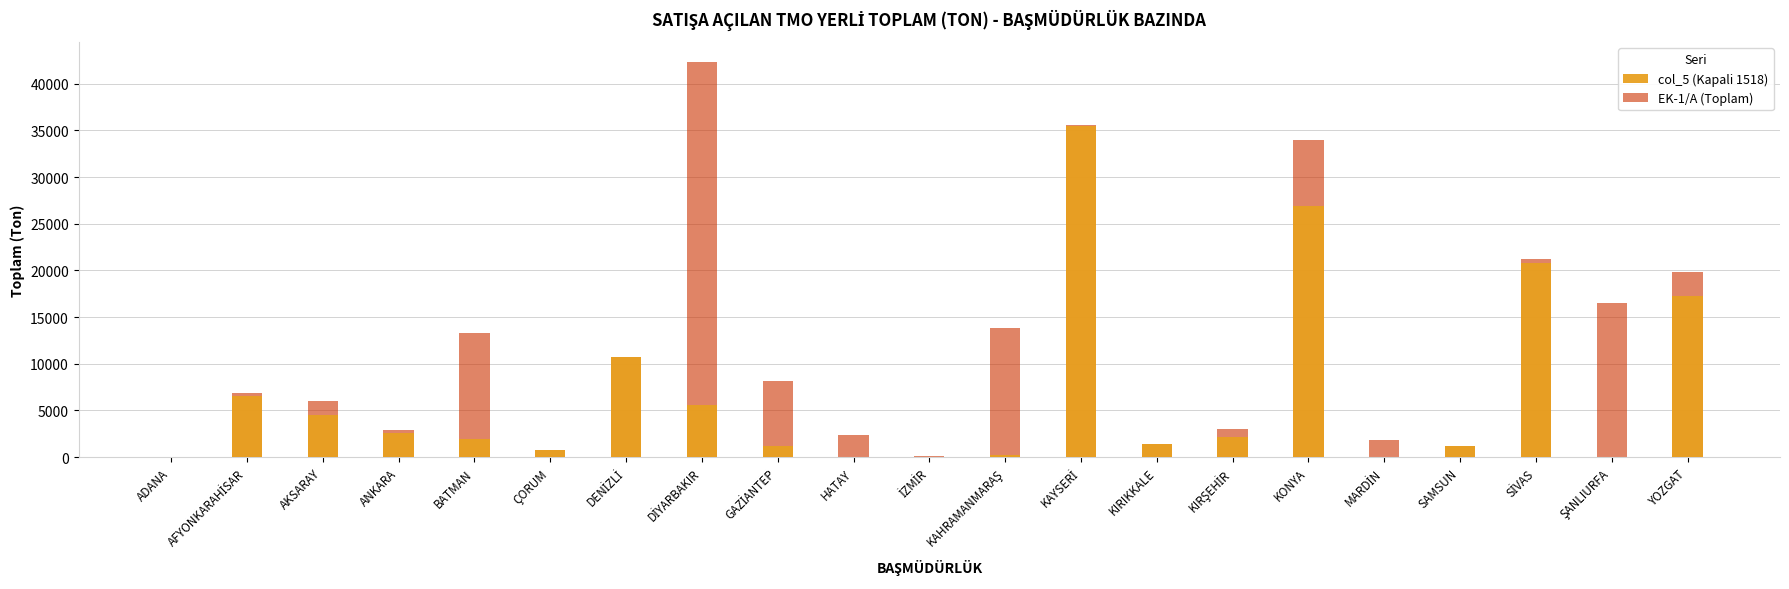

What is the approximate value of col_5 (Kapali 1518) at AKSARAY, to the nearest 10?

4460